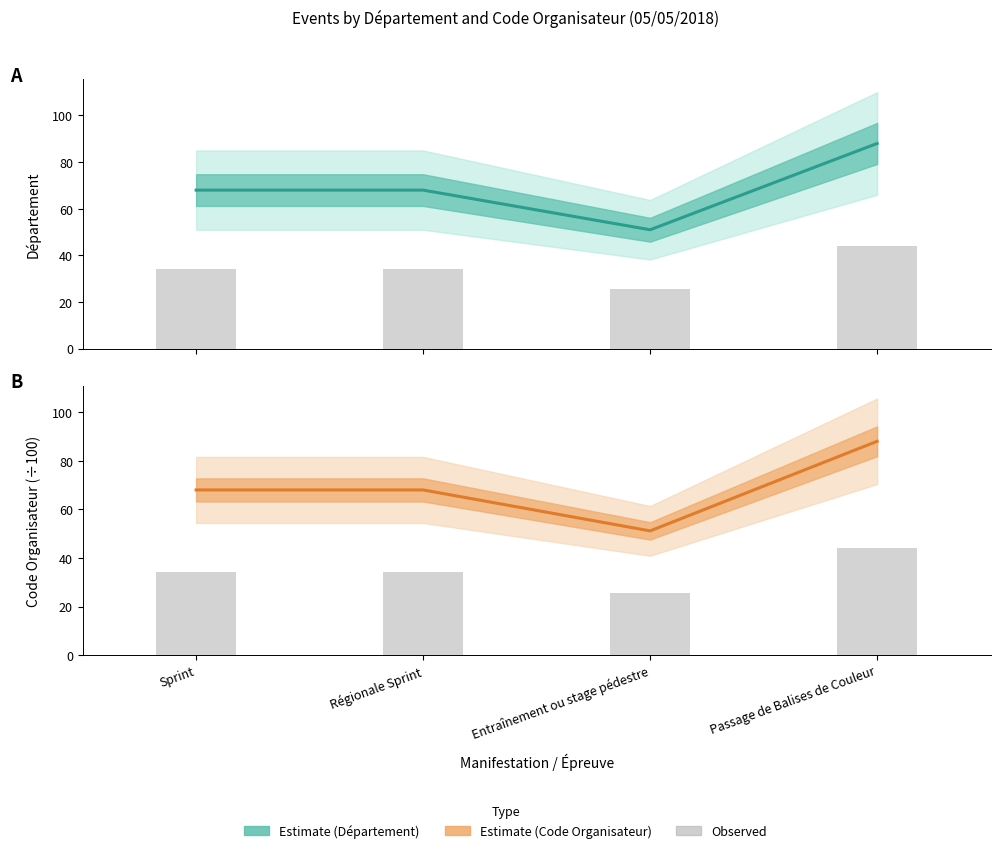

What is the difference between the second highest and minimum values in the Observed series?

8.4